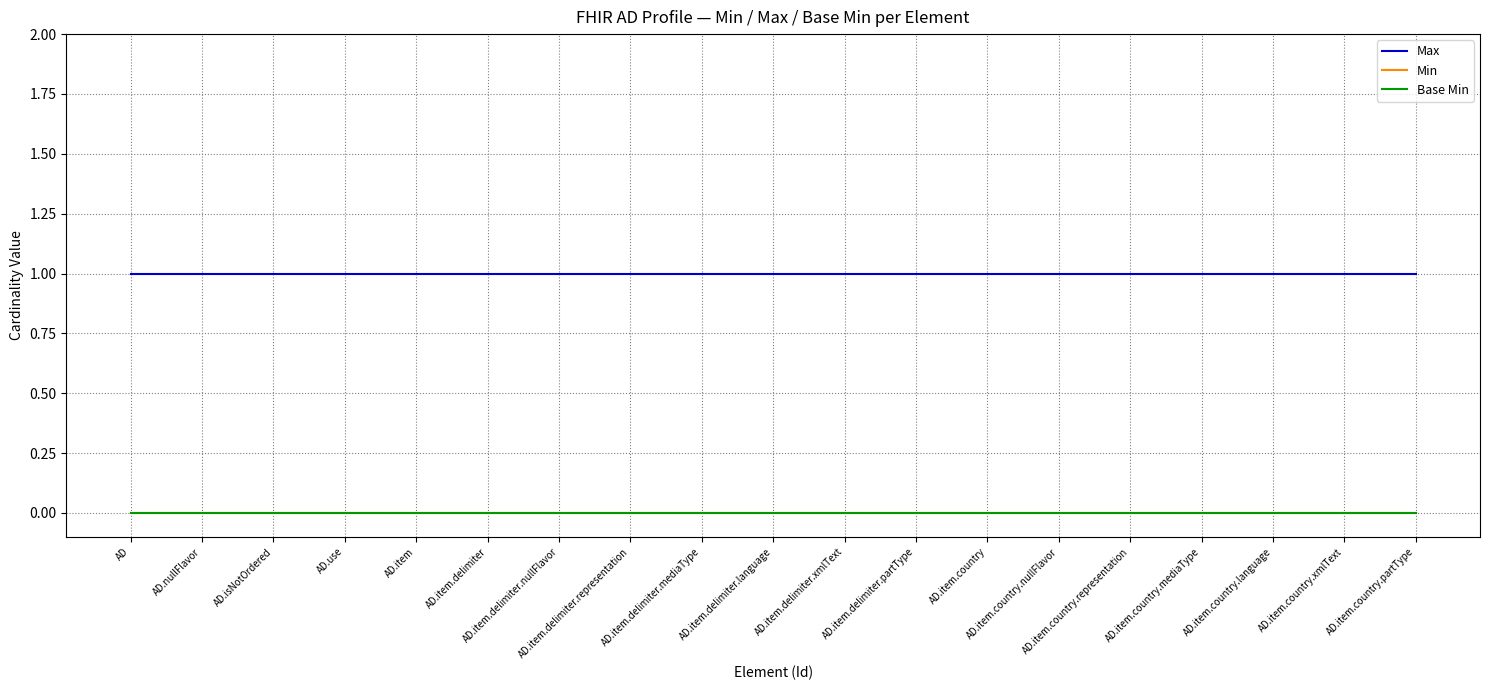

Rank the series by their maximum value, from lowest to highest.

Min, Base Min, Max